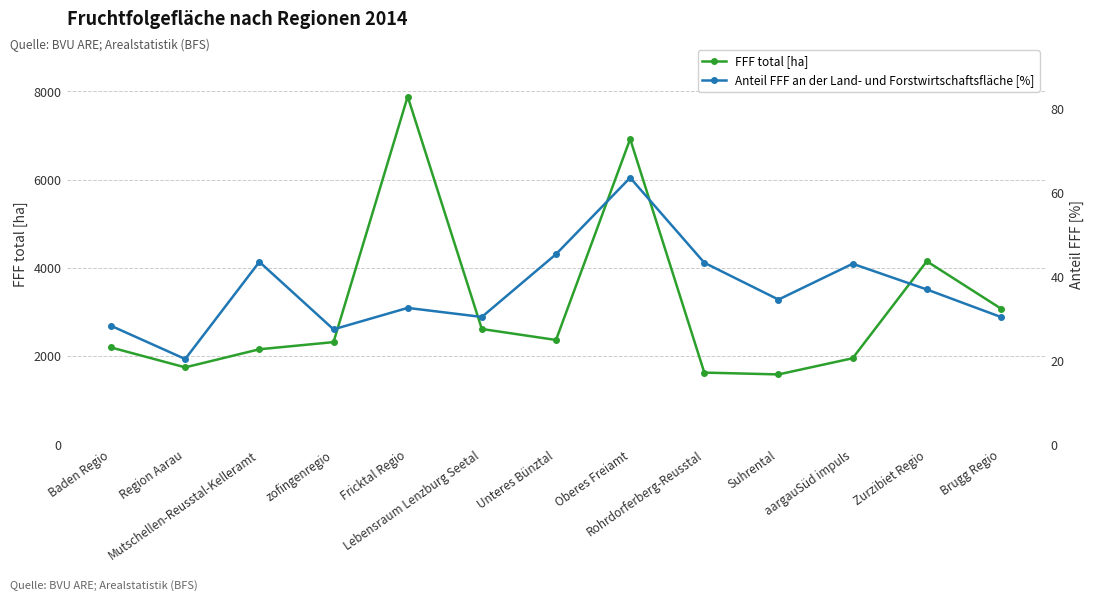

At how many categories does at least one series exceed 6817?

2